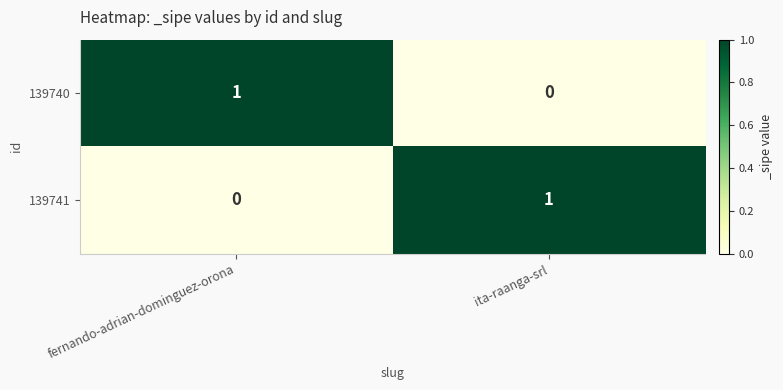

Which category has the lowest value in the 139741 series?

fernando-adrian-dominguez-orona